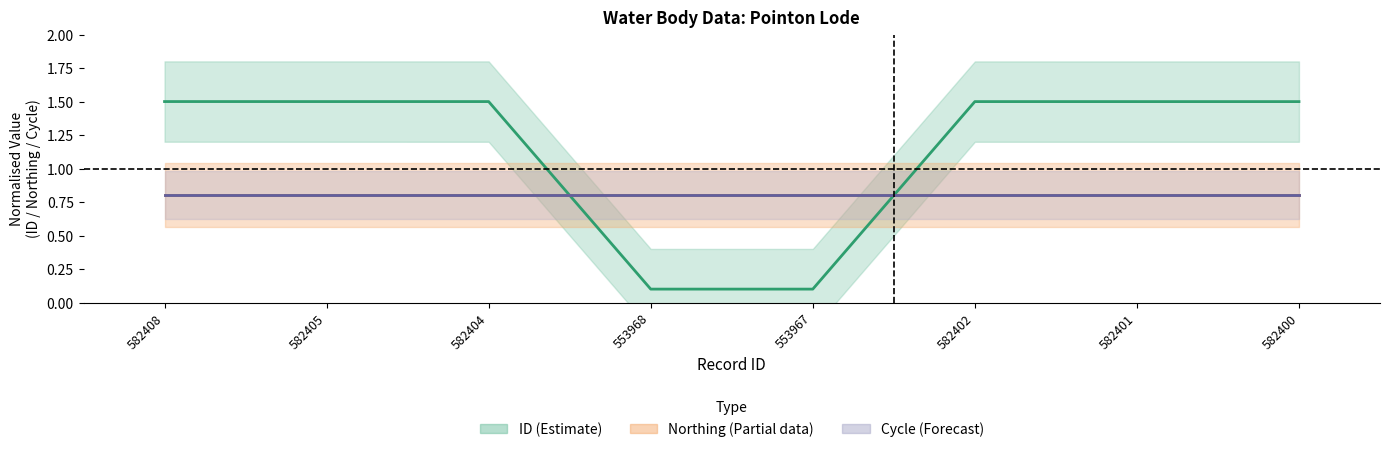

What is the maximum value for ID?

1.5